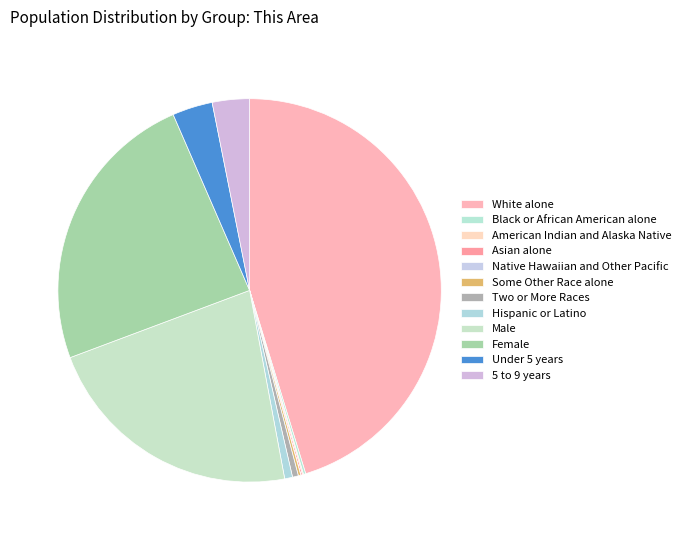

The Native Hawaiian and Other Pacific slice represents 0% of the pie. True or false?

True